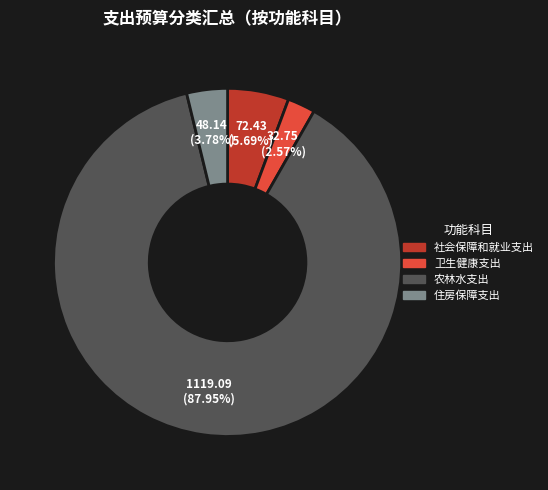

The 卫生健康支出 slice represents 13% of the pie. True or false?

False